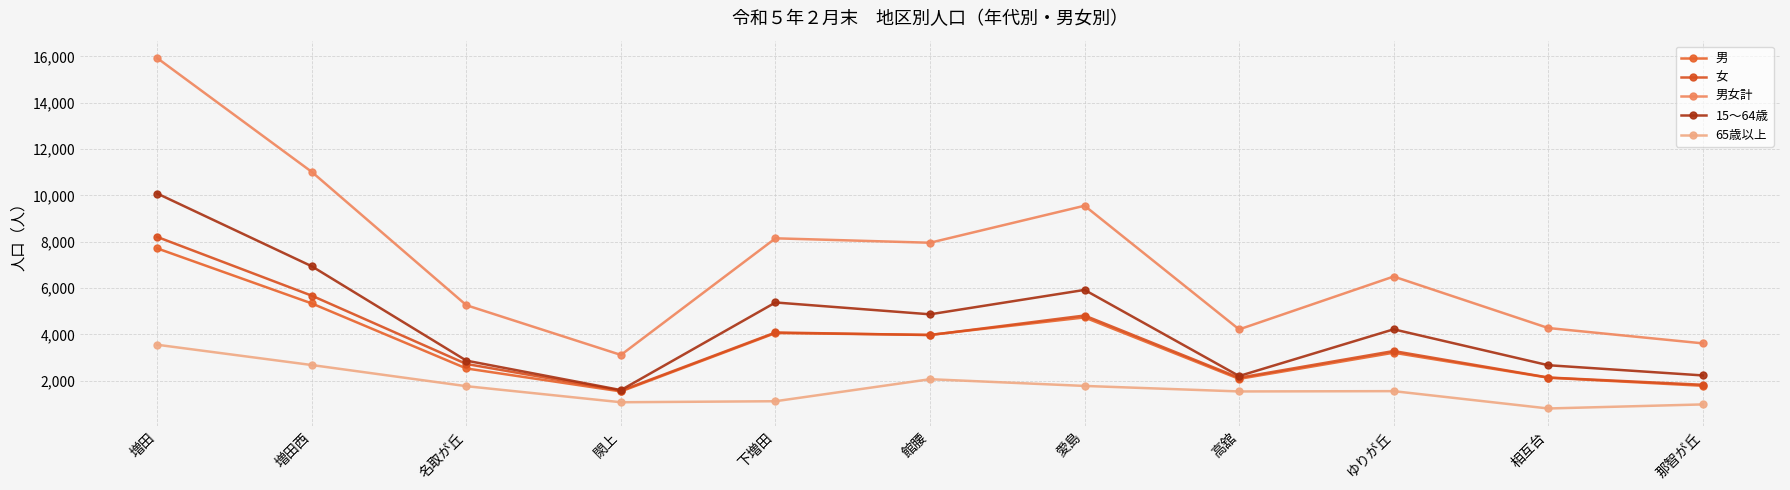

What position from the left is 愛島?

7